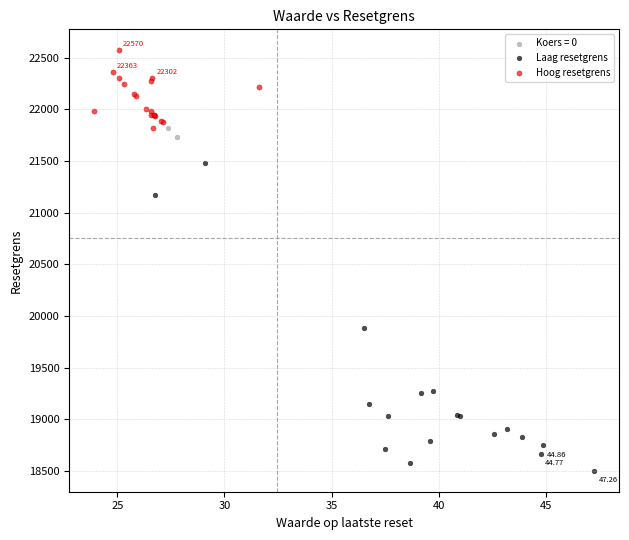

What are all the series names shown in the legend?

Koers = 0, Laag resetgrens, Hoog resetgrens